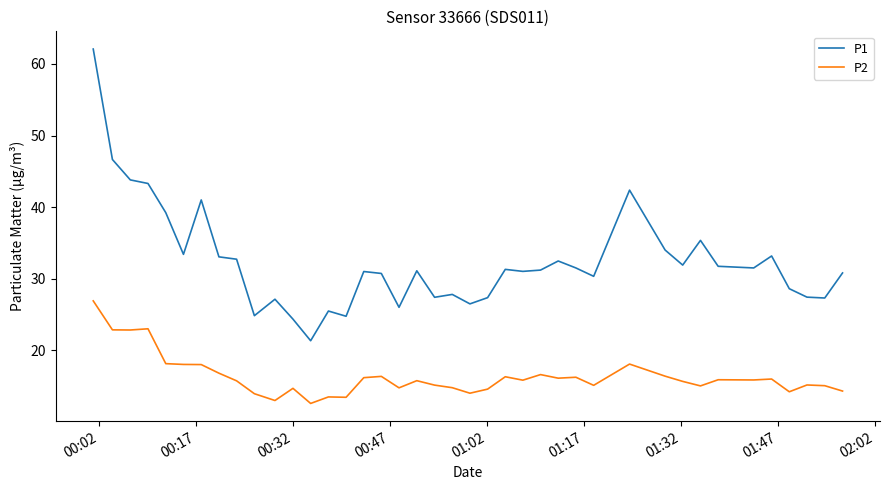

Which series has the widest spread of values?

P1